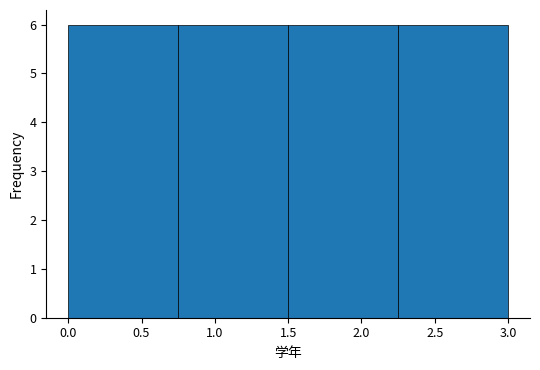

Reading left to right, list every bar in this chart as the range it spans on the x-axis followed by its height. The values are not printed on the chart, so give them approximately, as read against the axis.

0.00 to 0.75: 6
0.75 to 1.50: 6
1.50 to 2.25: 6
2.25 to 3.00: 6